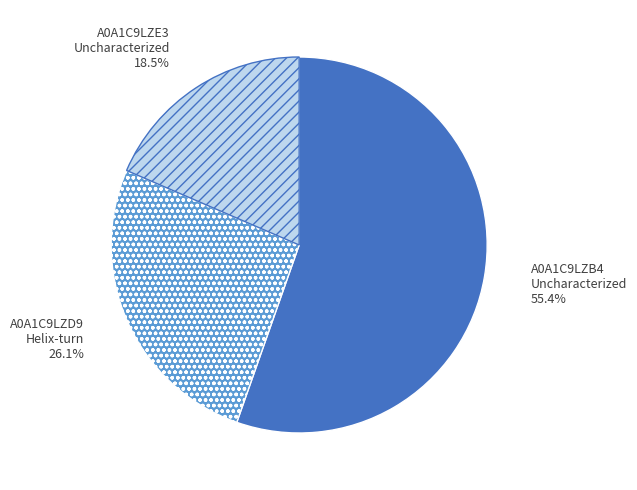

What portion of the pie excludes A0A1C9LZE3 Uncharacterized?

81.5%